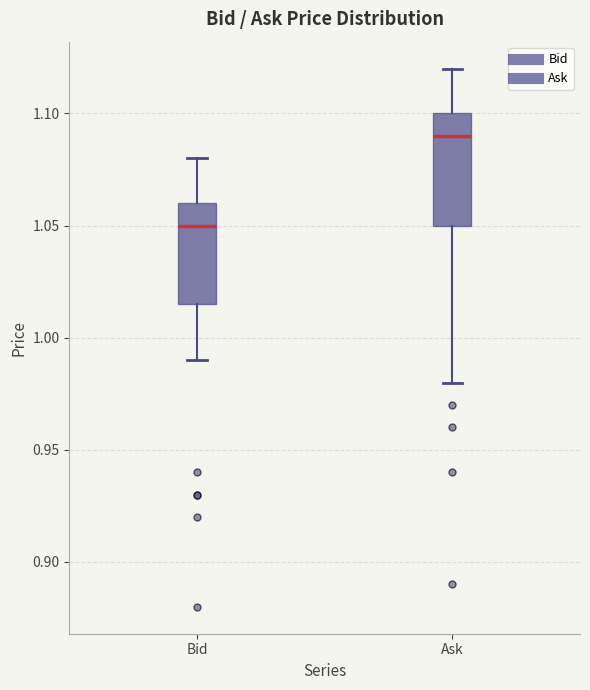

Reading left to right, read every box against the y-axis: the position of its median line, the range the box covers, and the ends of its whiskers. The values are not printed on the chart, so give them approximately, as read against the axis.

Bid: median 1.050, box 1.015 to 1.060, whiskers 0.990 to 1.080
Ask: median 1.090, box 1.050 to 1.100, whiskers 0.980 to 1.120